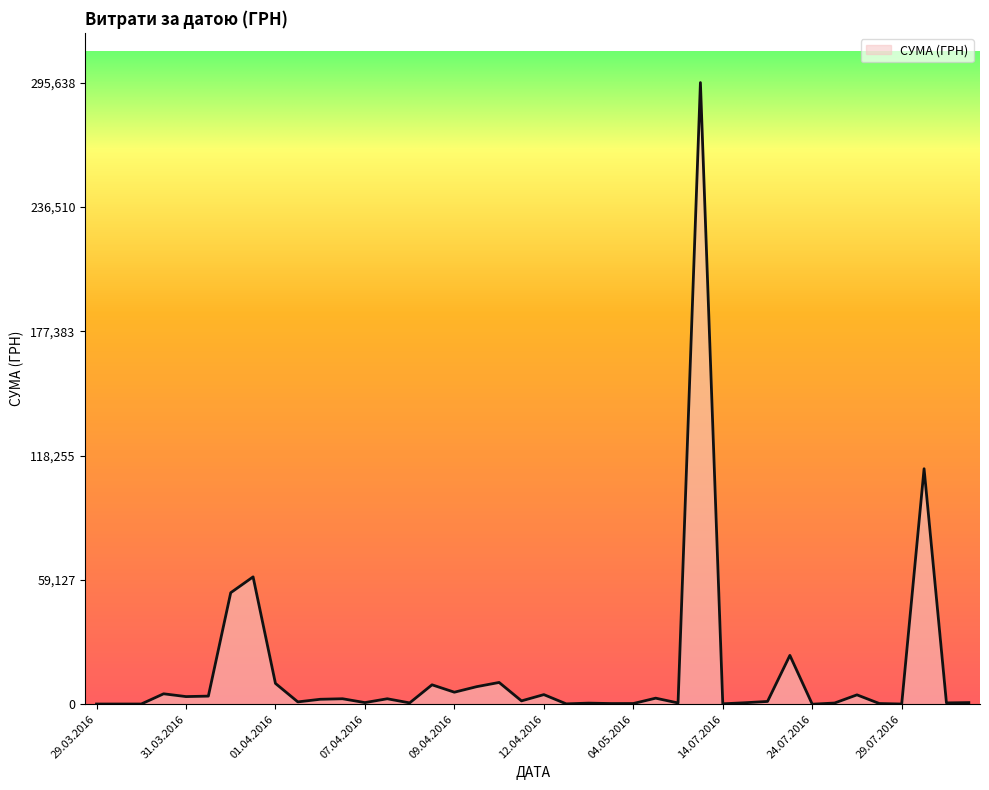

What is the difference between the second highest and second lowest values?

111892.6